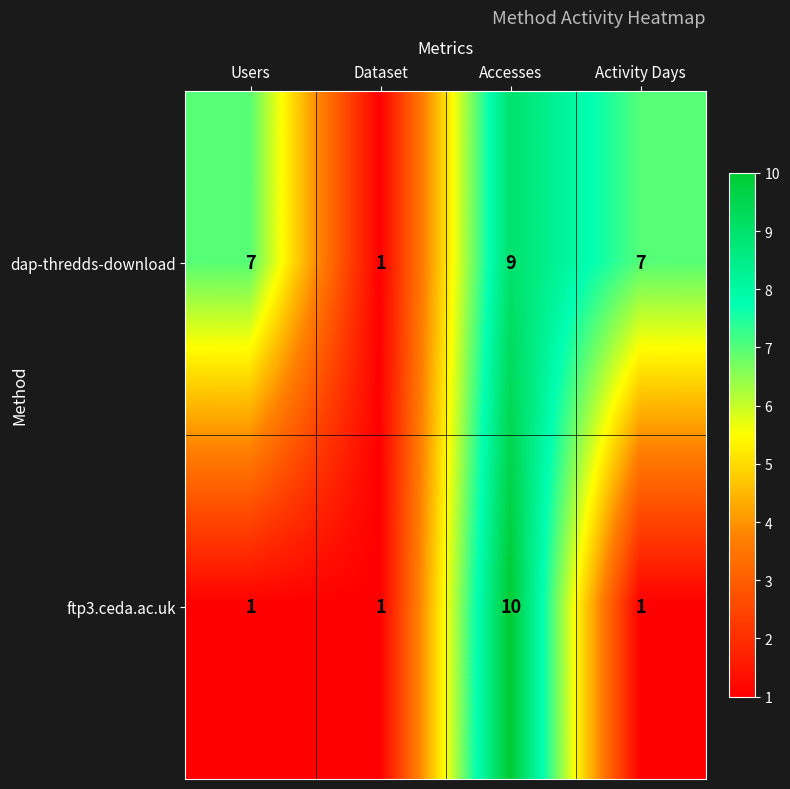

What value does the dap-thredds-download series have at Accesses?

9